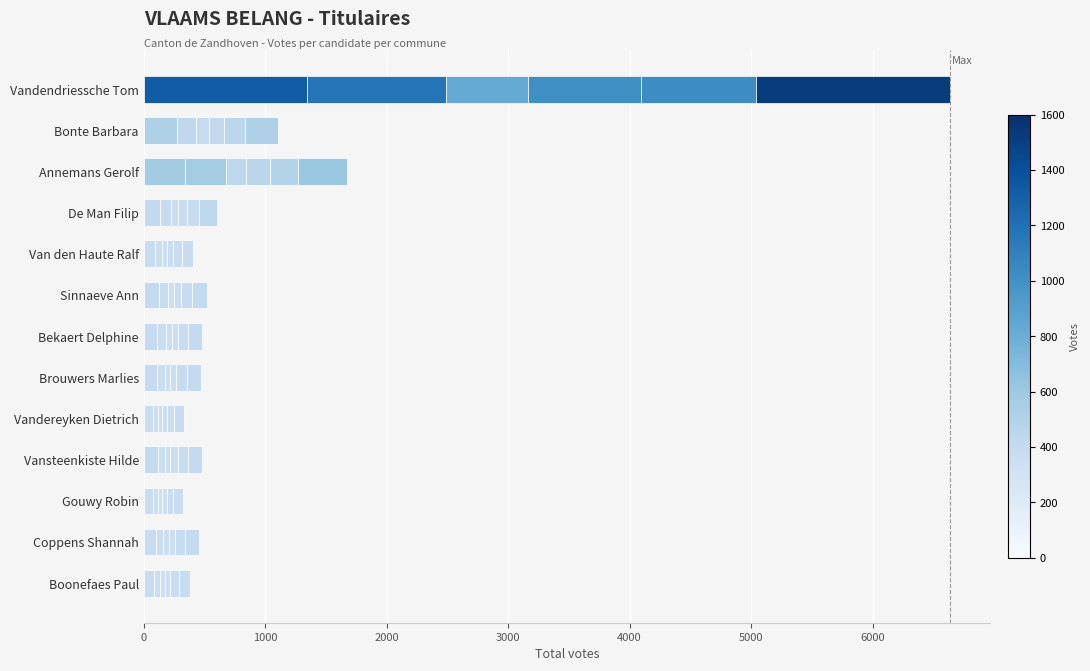

How many series are shown in this chart?

6